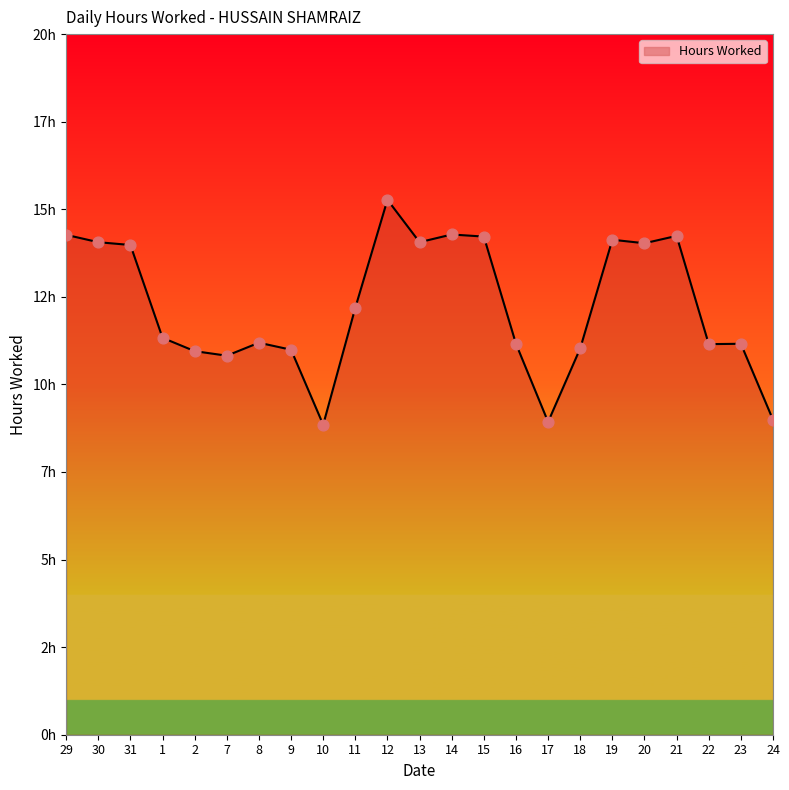

Approximately how many times larger is the value at 13 compared to 31?

1.0